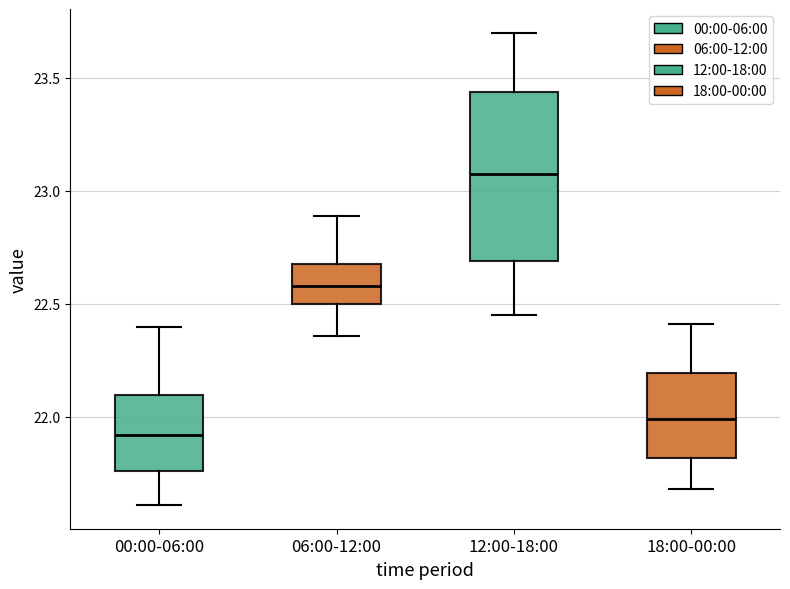

Which box is the tallest, from its lower edge to its upper edge?

12:00-18:00